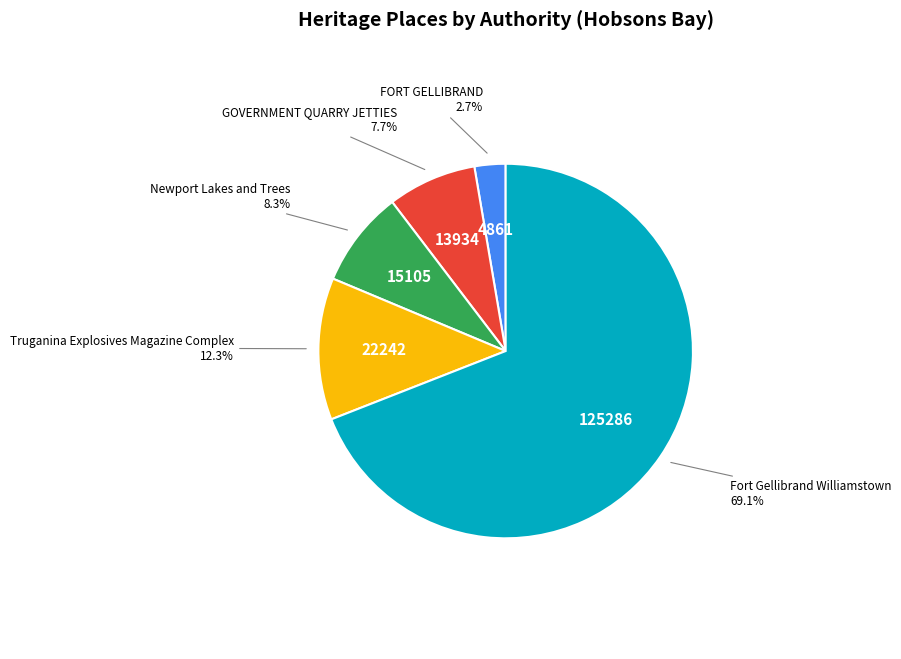

Is Fort Gellibrand Williamstown the majority of the pie?

Yes